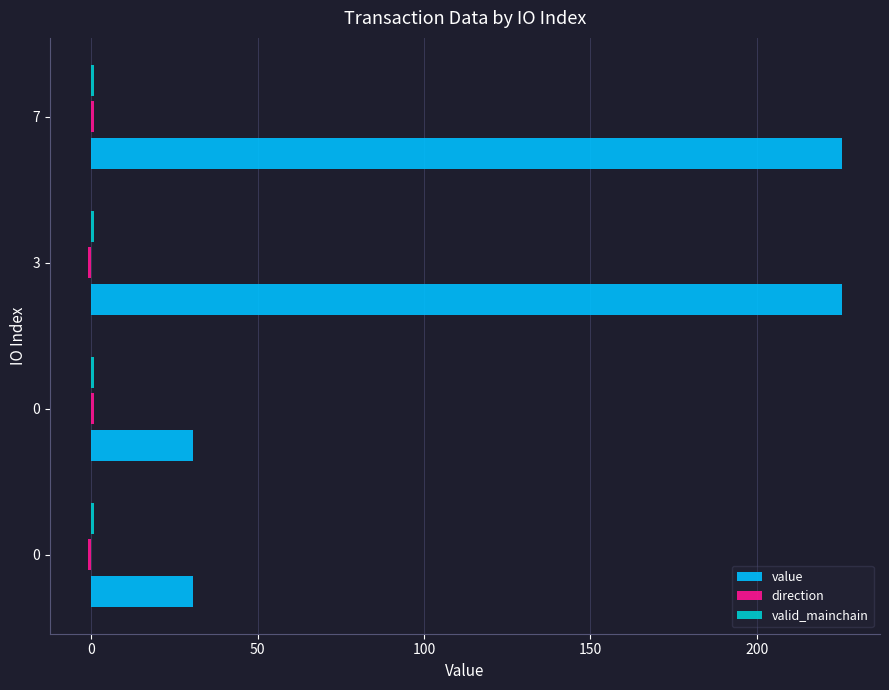

How many data points in value are above 225?

2